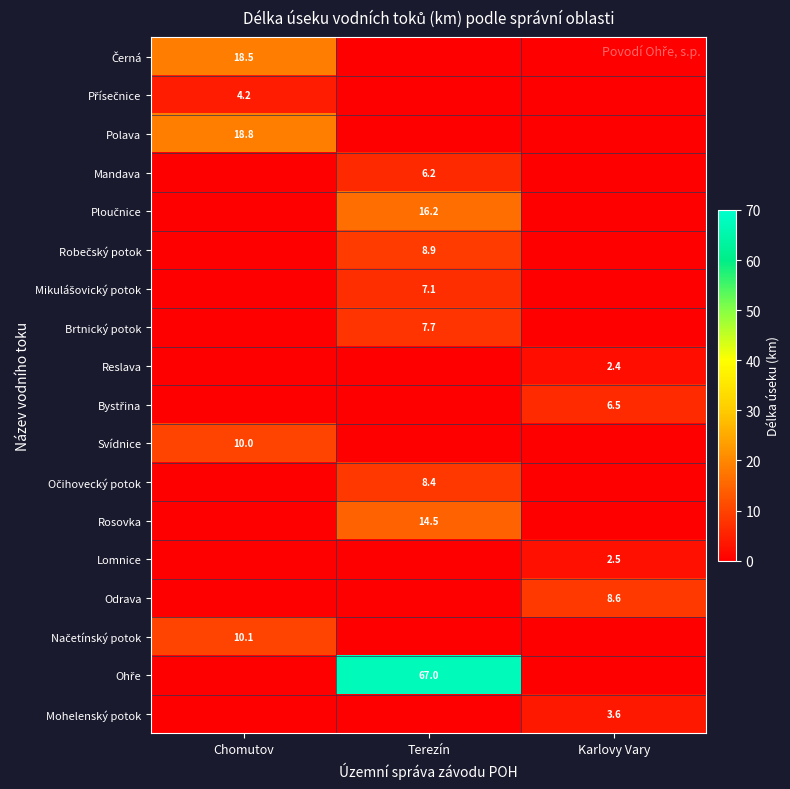

The value of Mandava at Terezín is 6.2. True or false?

True